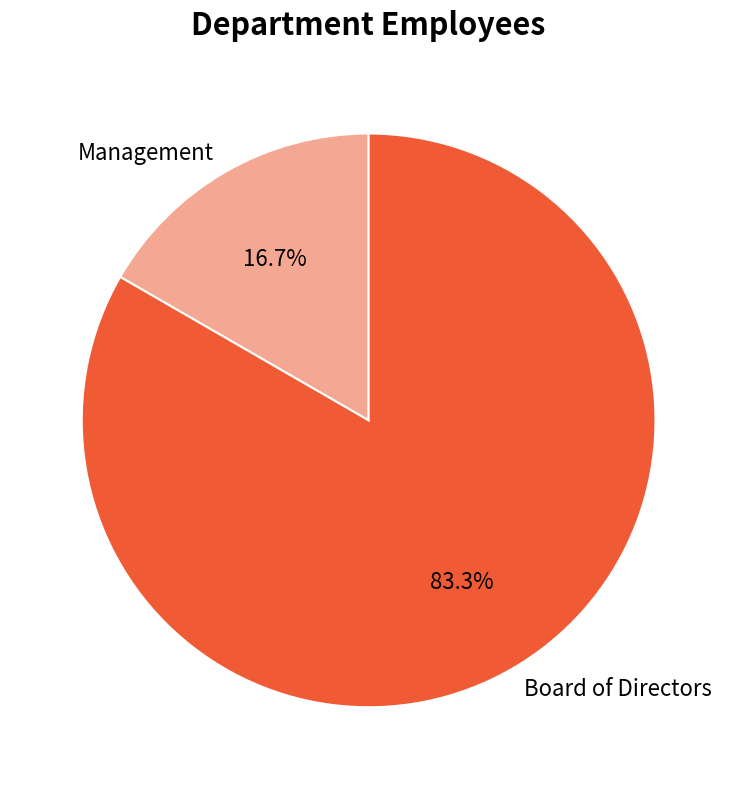

What is the smallest slice in the pie chart?

Management